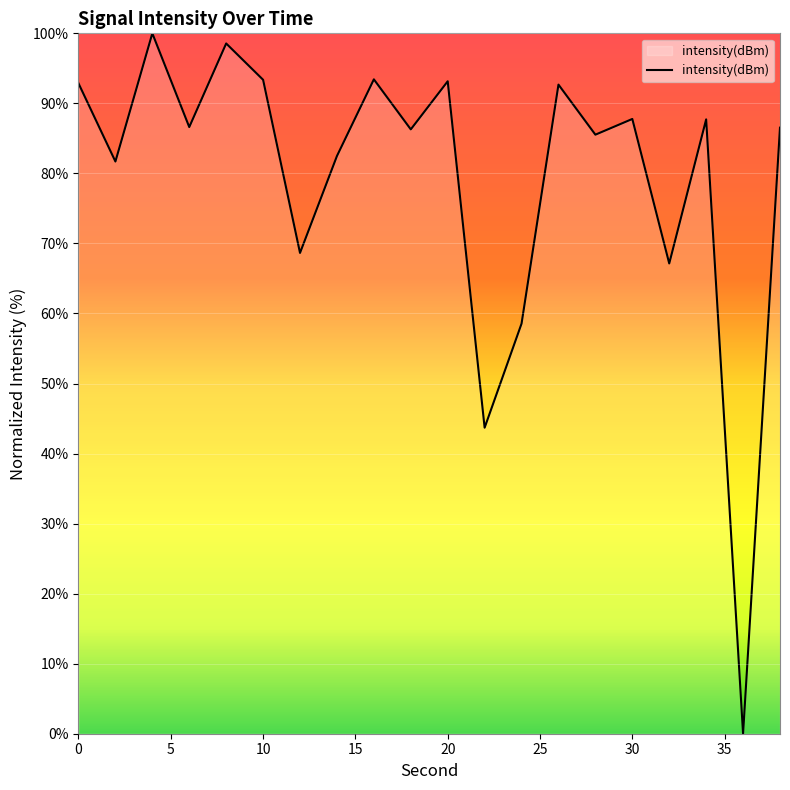

What is the difference between the maximum and minimum values?

100.0